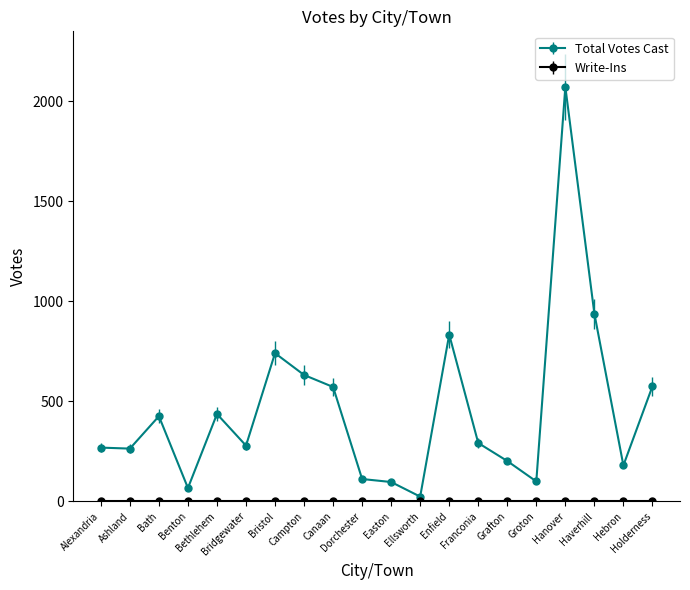

Which series has the largest range (max minus min)?

Total Votes Cast